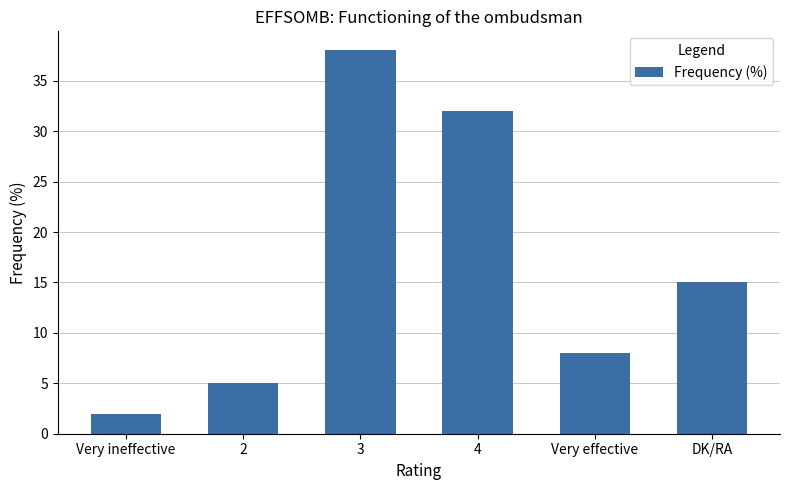

Does the chart contain stacked bars?

No